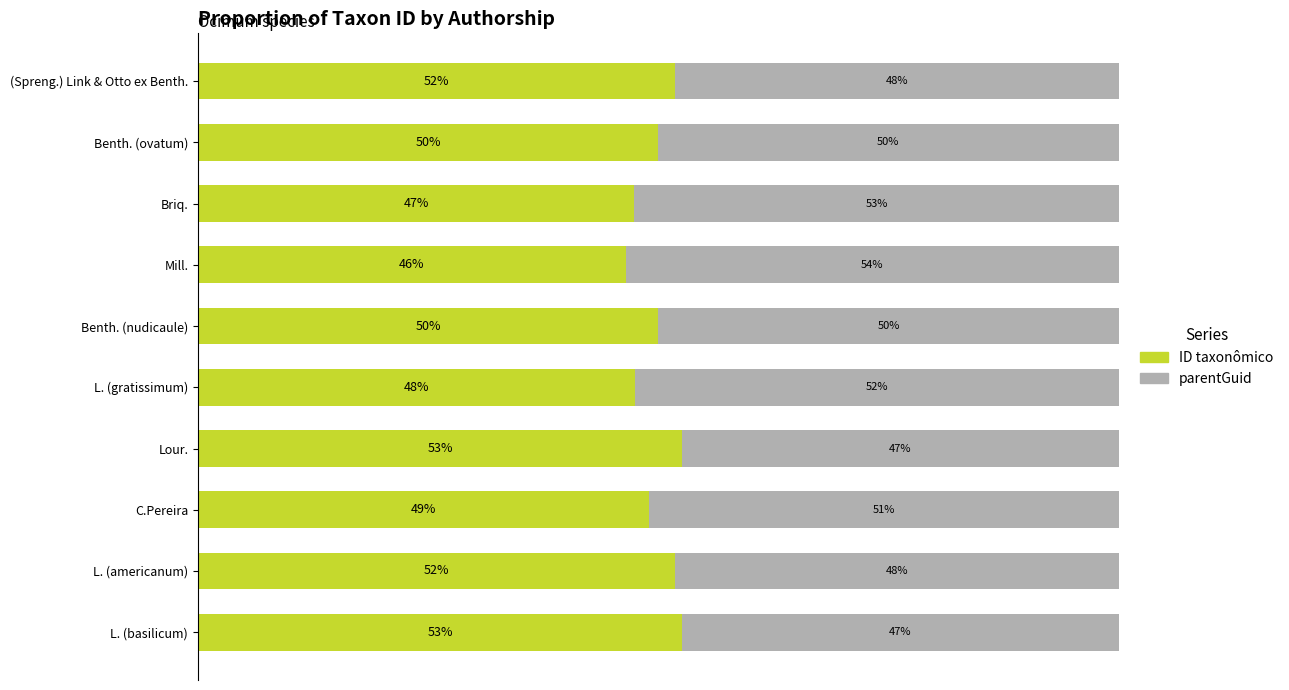

Which category has the lowest value in the ID taxonômico series?

Mill.